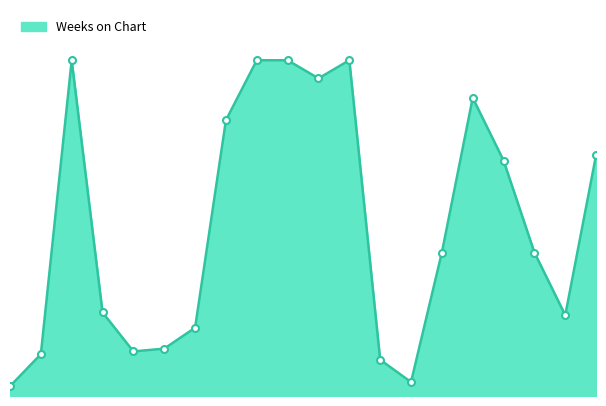

Is this an area chart (filled region under the line)?

Yes